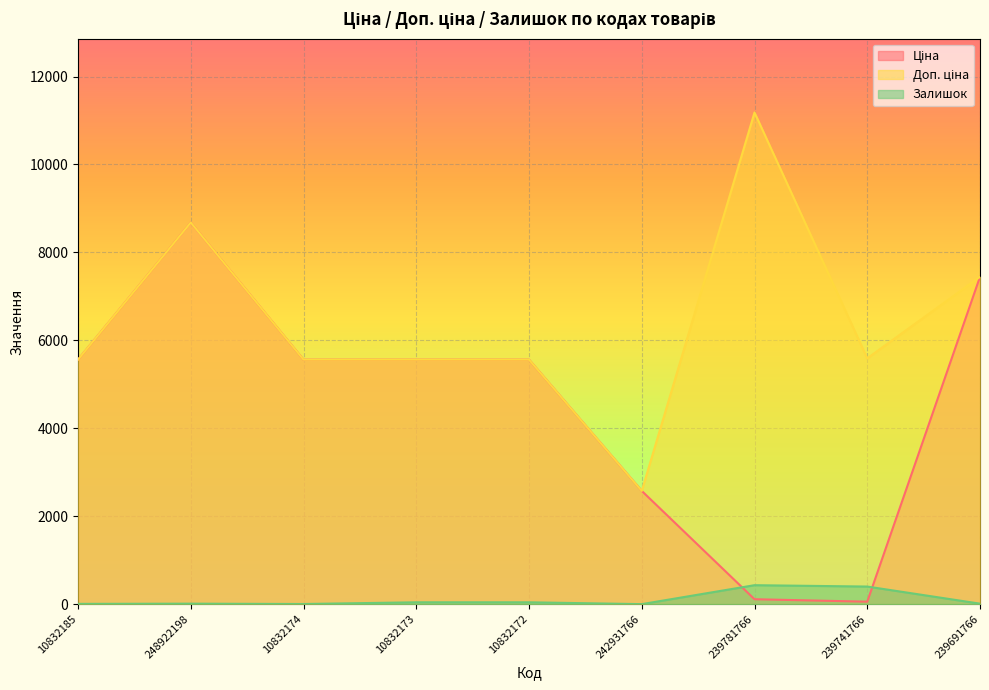

Reading left to right, extract all data points from this chart.

Ціна: 5560.3	8679.5	5560.3	5560.3	5560.3	2575.0	111.8	55.9	7444.6
Доп. ціна: 5560.3	8679.5	5560.3	5560.3	5560.3	2575.0	11182.0	5591.0	7444.6
Залишок: 6.0	11.0	3.0	42.0	42.0	0.0	431.0	400.0	11.0